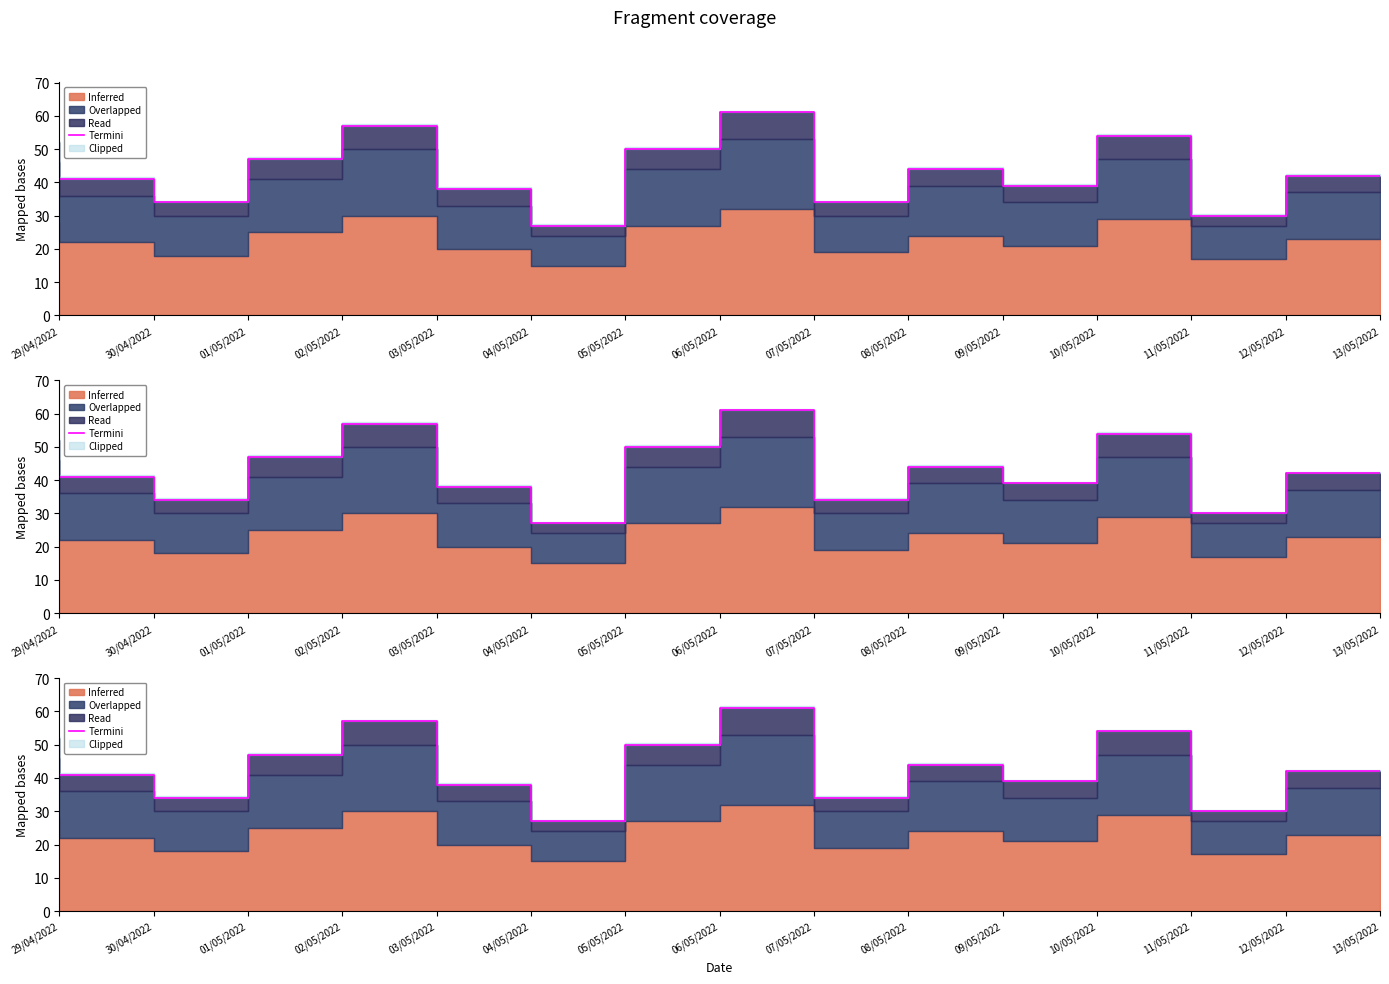

True or false: the data shows 50 at 06/05/2022.

True